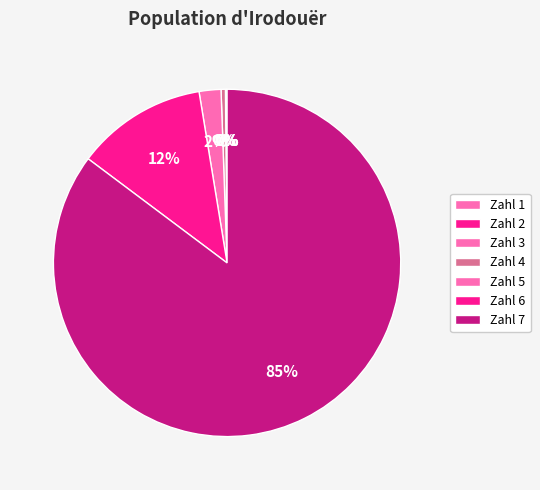

Which slice is the smallest?

1